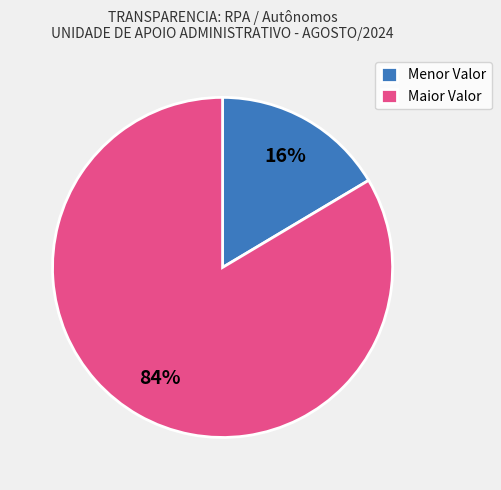

The Maior Valor slice represents 71% of the pie. True or false?

False